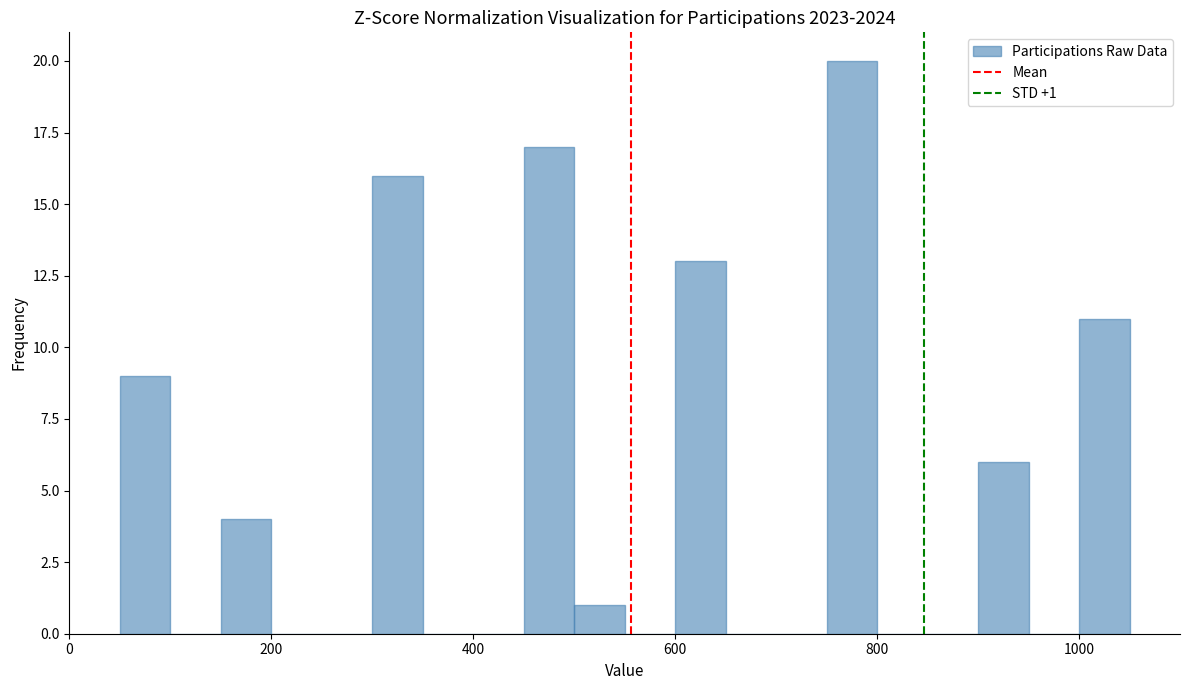

Around what value on the x-axis is the tallest bar? Give the approximate position of its centre, as read against the axis.

780